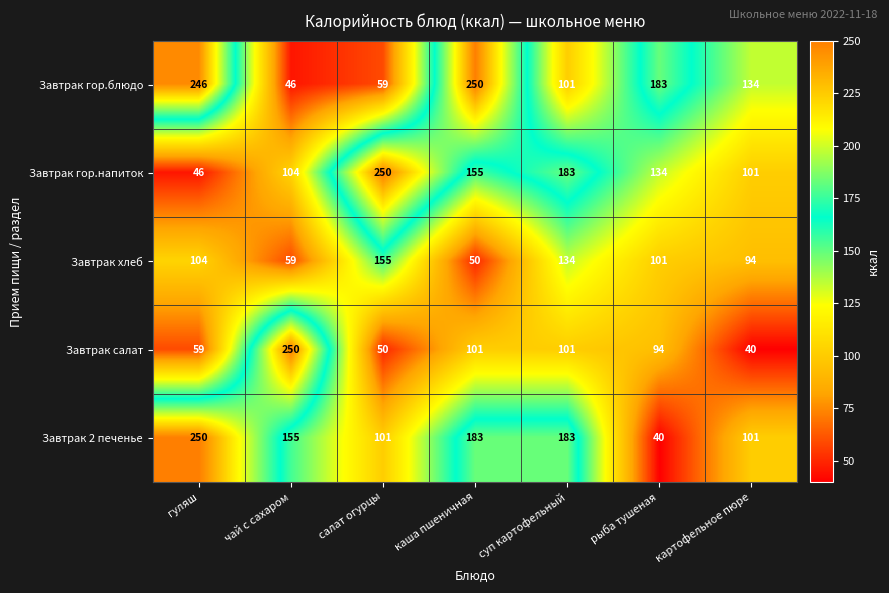

What is the total value across all series at салат огурцы?

615